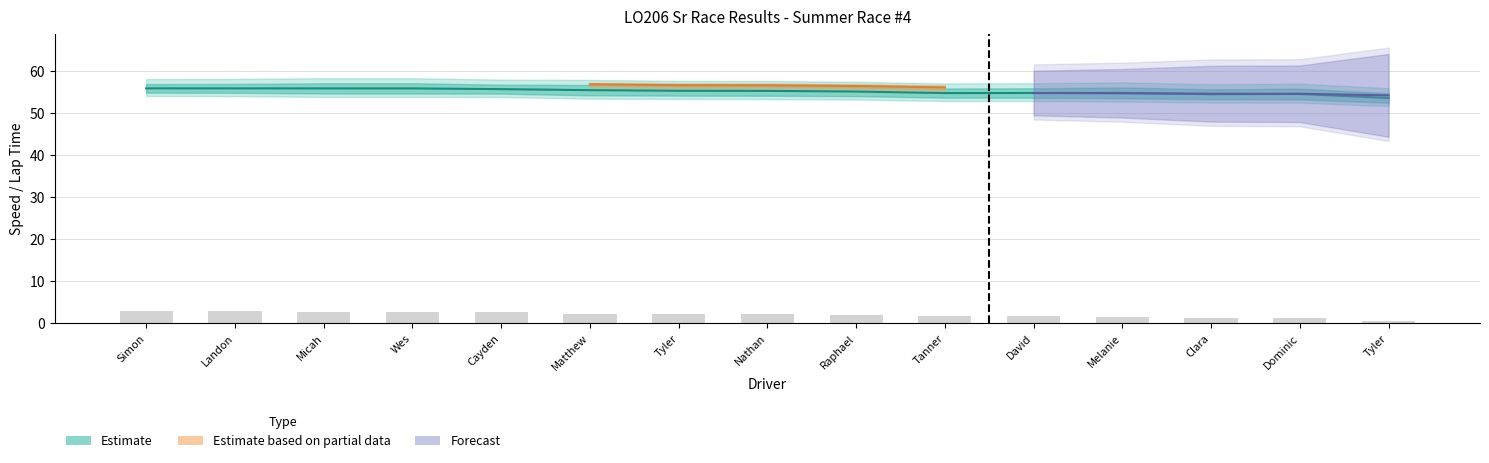

Reading right to left, transcribe all the data shown in this chart.

Gap to P1: 0.5	1.3	1.3	1.6	1.7	1.7	2.1	2.2	2.2	2.3	2.7	2.7	2.7	2.9	2.9
Best Lap time: 53.5	54.5	54.4	54.8	54.7	54.7	55.1	55.2	55.2	55.4	55.6	55.8	55.8	55.8	55.8